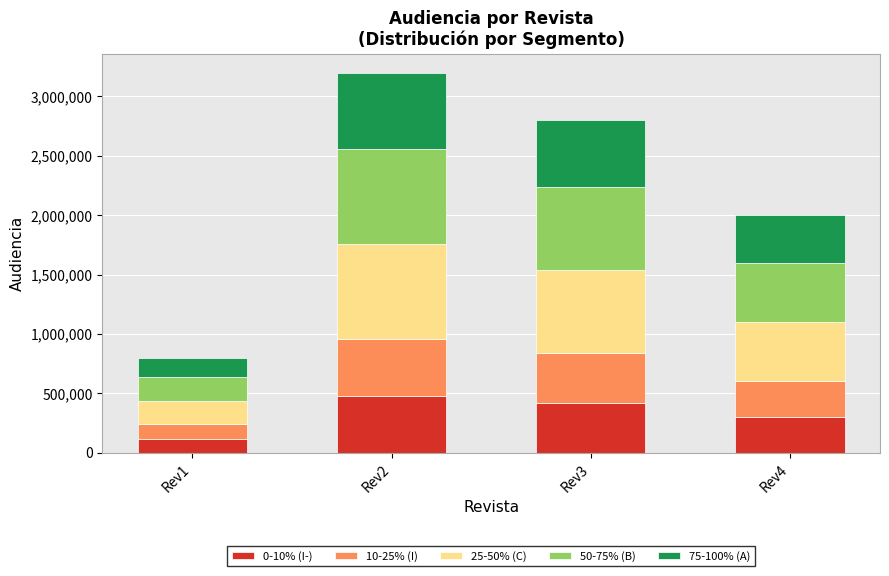

What is the total value across all series at Rev4?

2000000